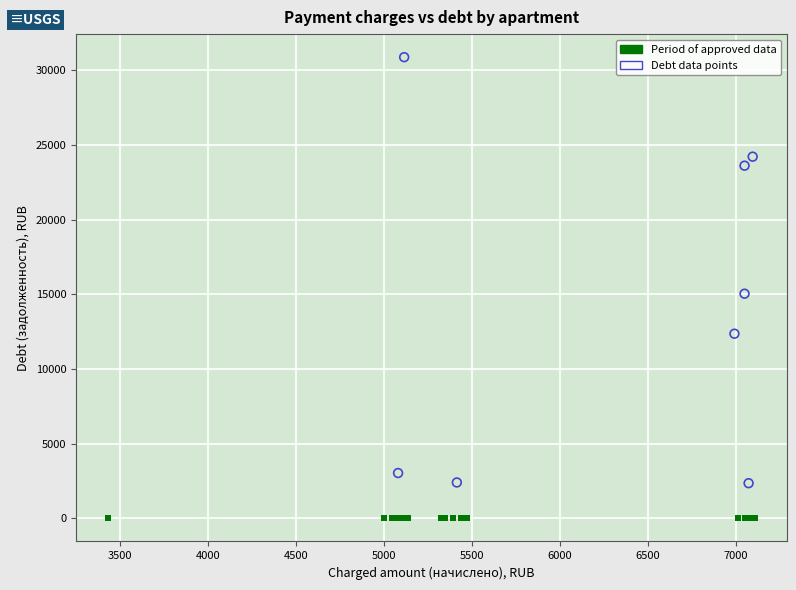

What are all the series names shown in the legend?

Period of approved data, Debt data points